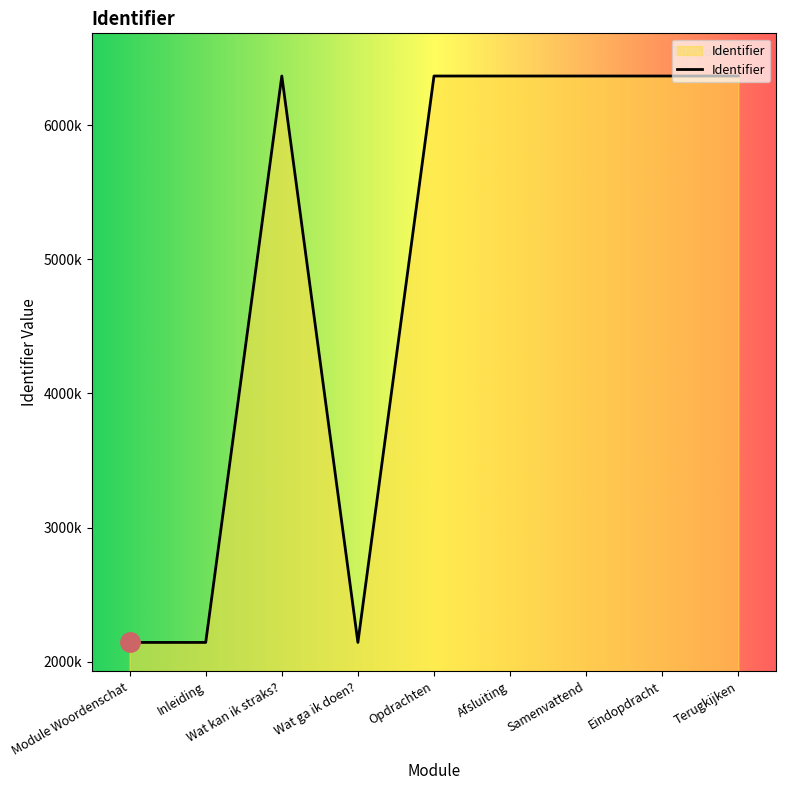

Is this an area chart (filled region under the line)?

Yes